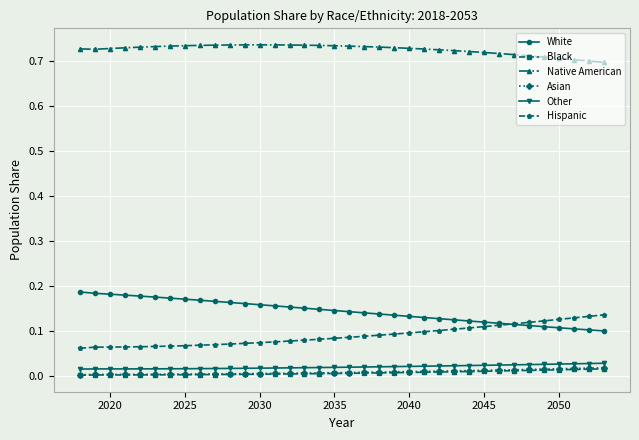

True or false: Hispanic and Black cross at least once.

False